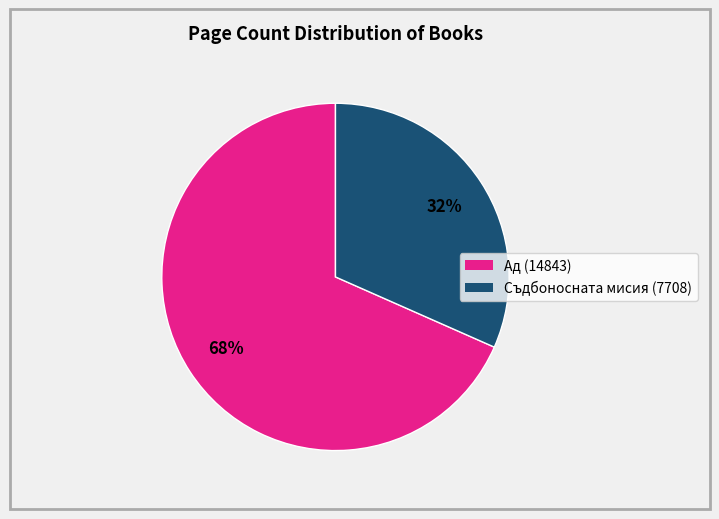

What is the largest slice in the pie chart?

14843